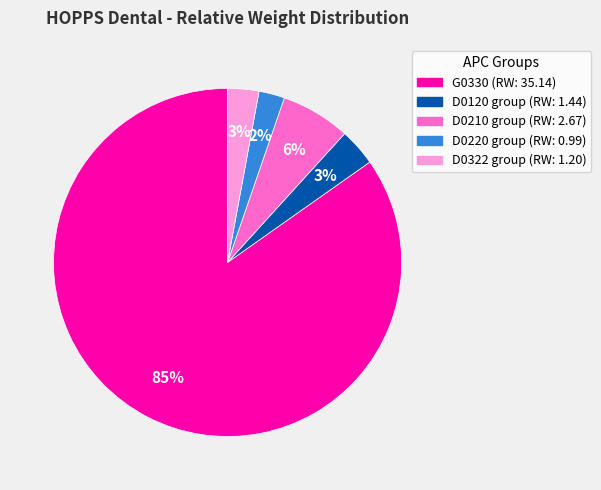

What is the largest slice in the pie chart?

G0330 (RW: 35.14)